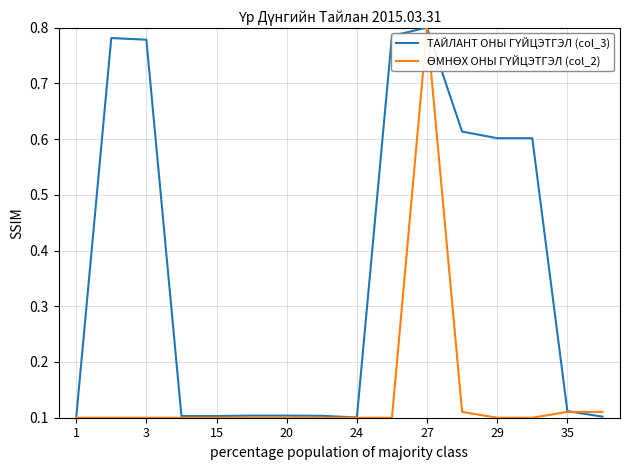

At which category is the sum across all series the highest?

27